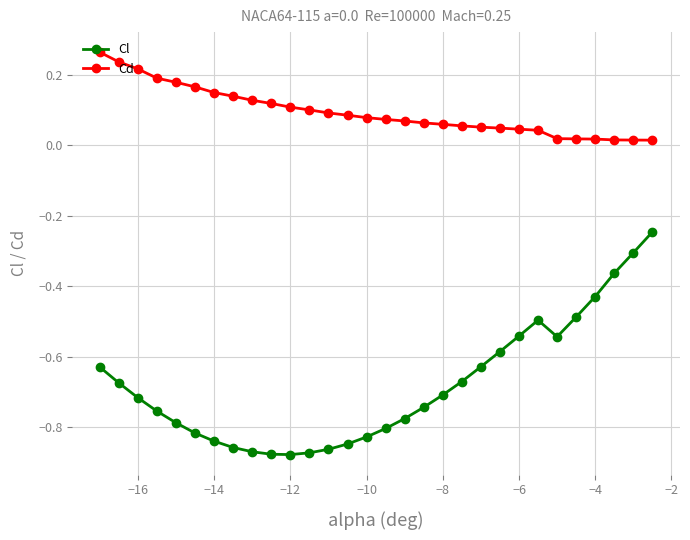

Which series has the widest spread of values?

Cl